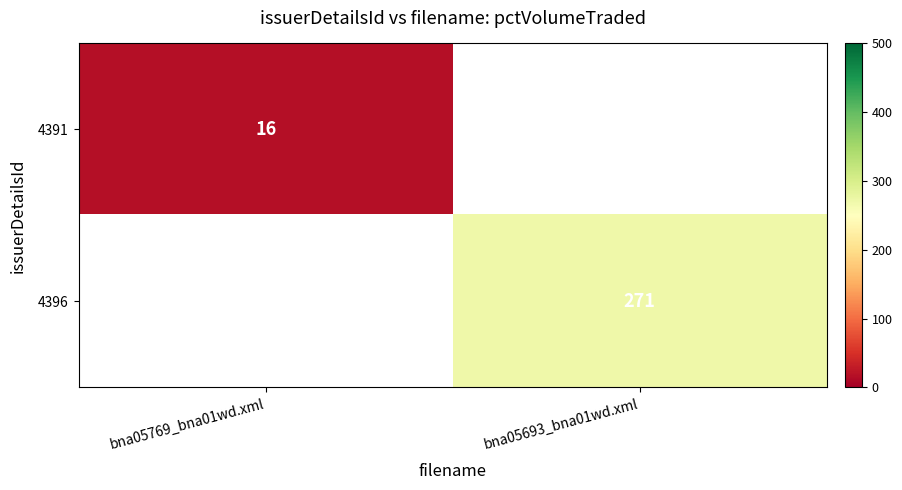

The 4391 series shows 16 at bna05769_bna01wd.xml. True or false?

True